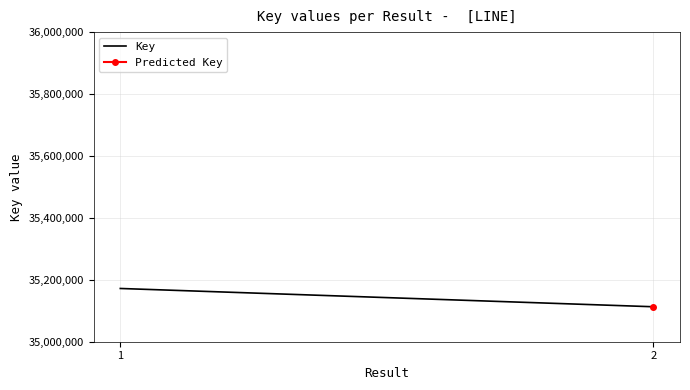

What is the difference between the values at 1 and 2?

59044